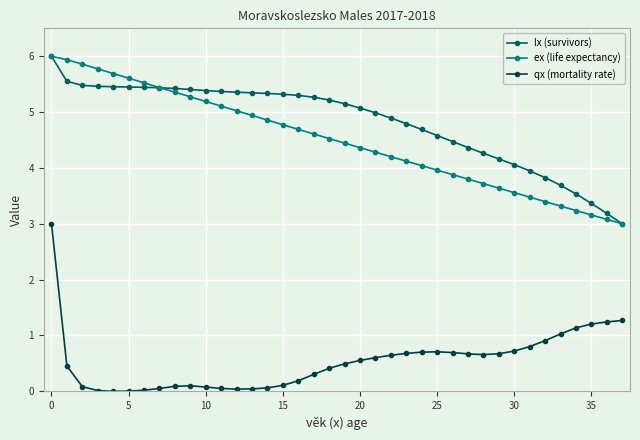

What is the maximum value shown in the chart?

6.0